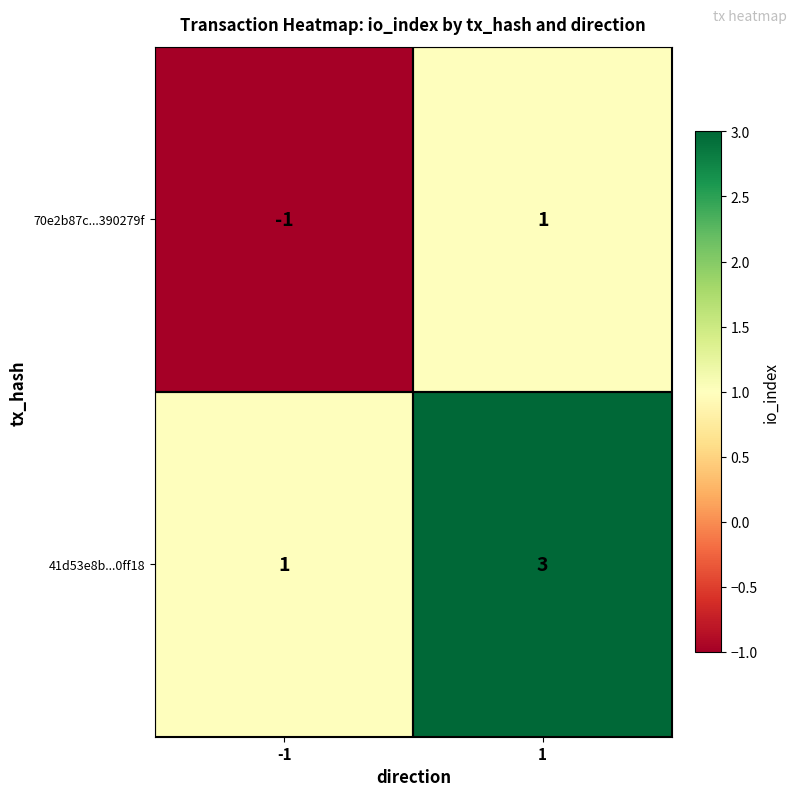

How many series are shown in this chart?

2